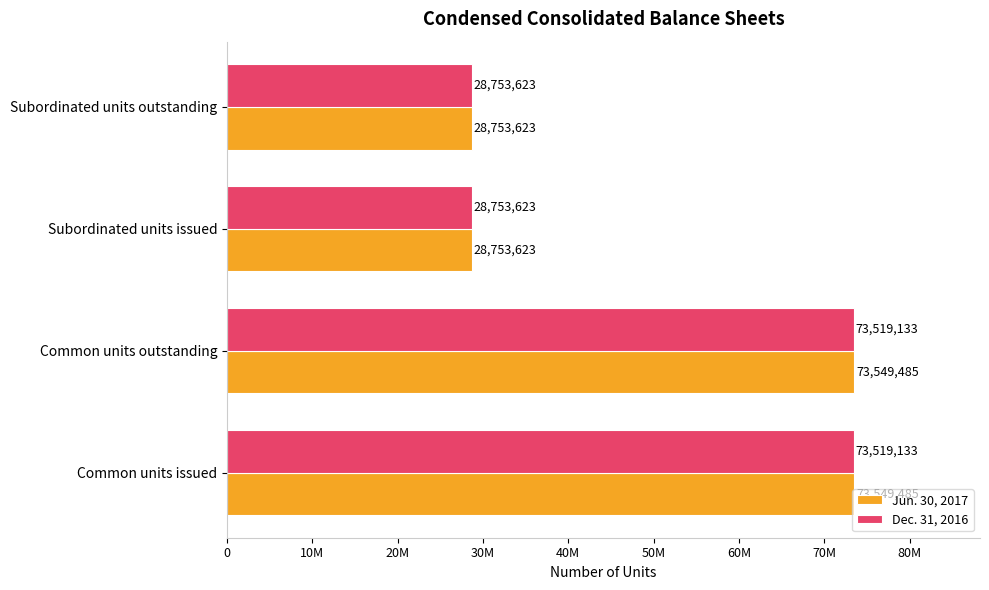

What are all the series names shown in the legend?

Jun. 30, 2017, Dec. 31, 2016